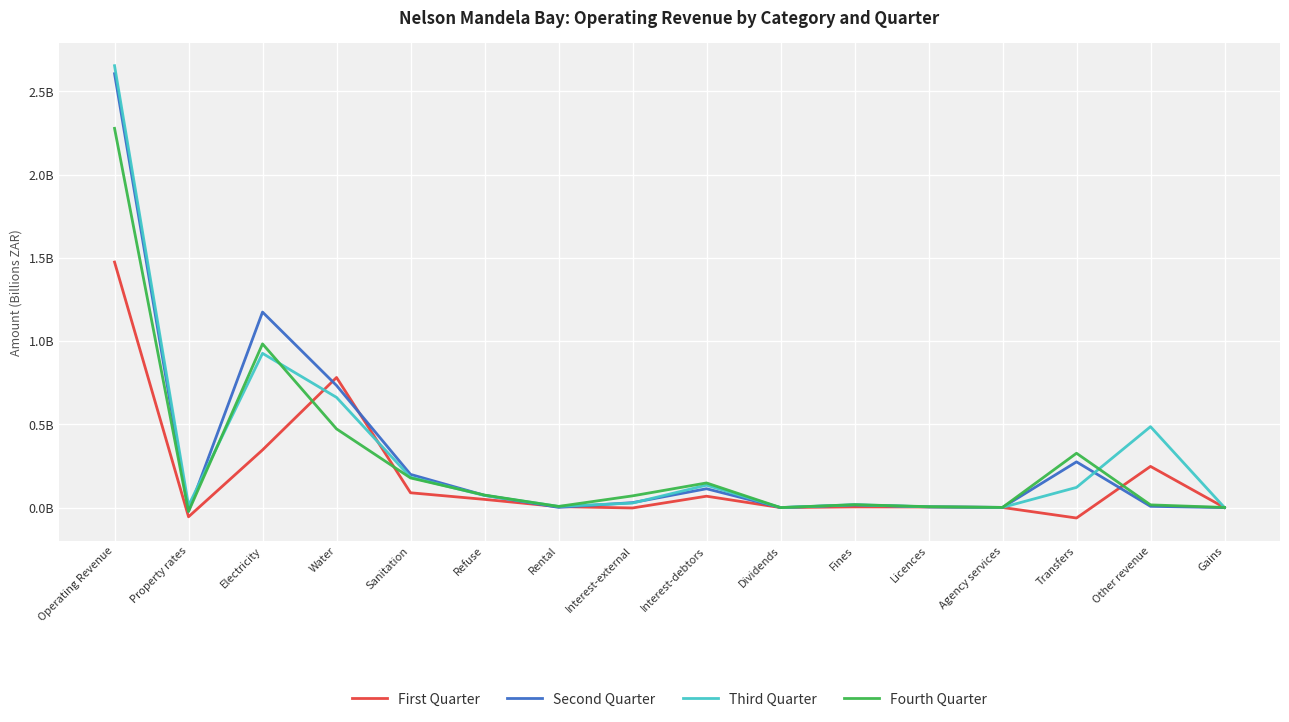

Which series has the largest total across all categories?

Third Quarter